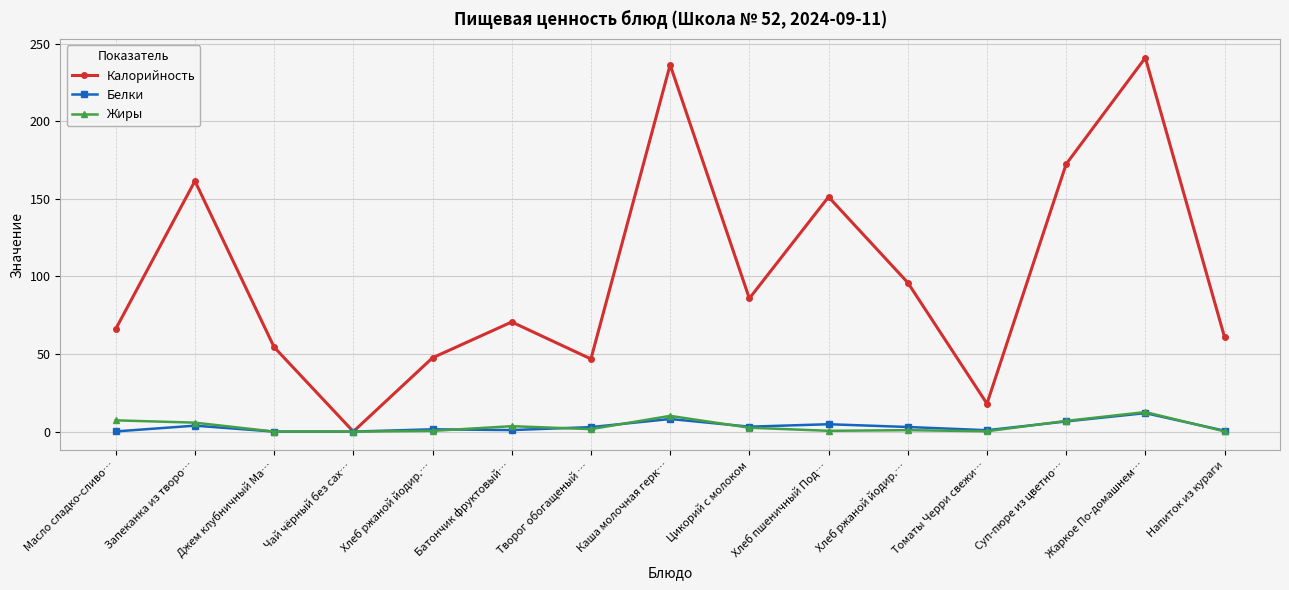

How many data points in Калорийность are above 70?

8